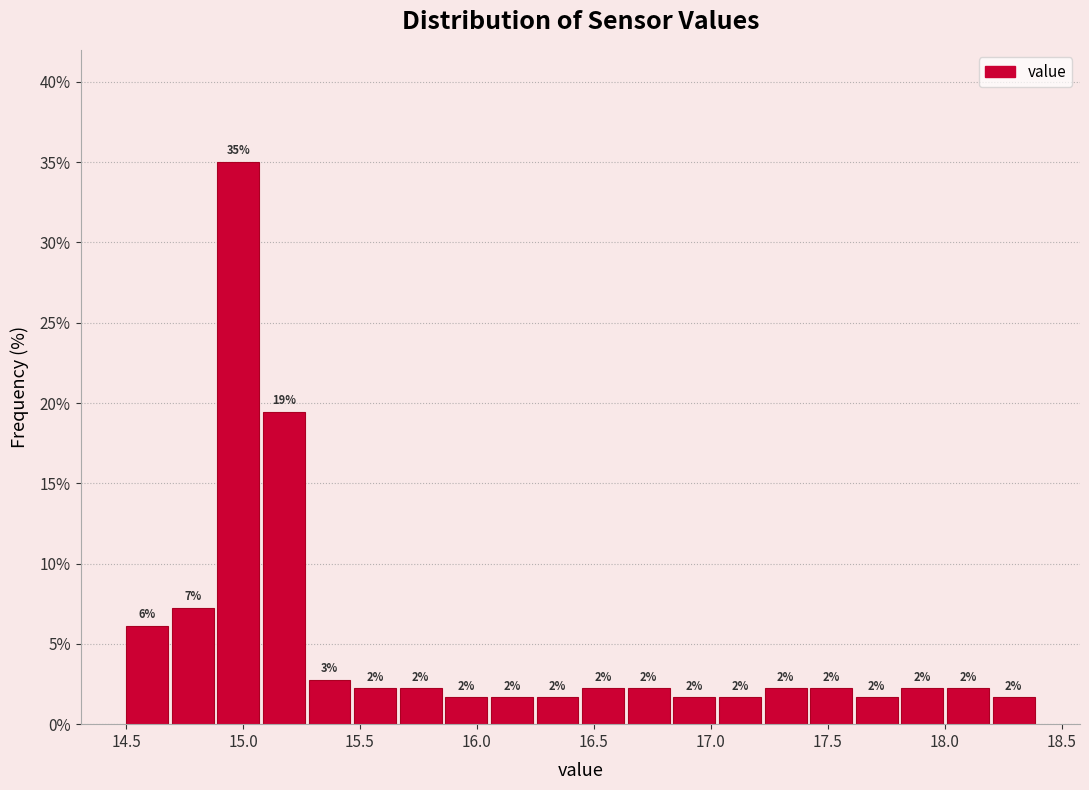

Read against the x-axis, roughly where is the centre of the tallest bar?

15.00